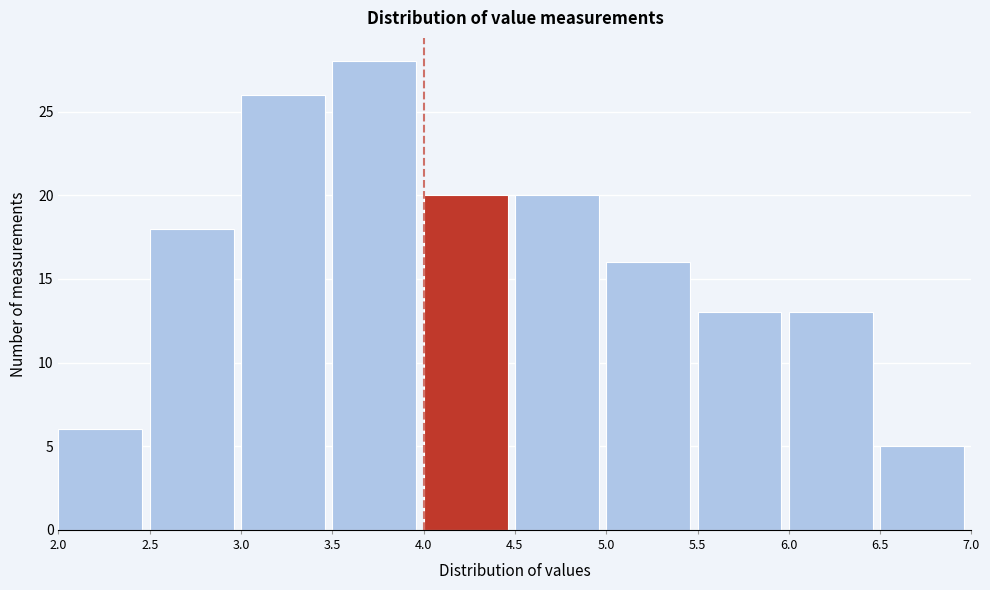

Reading left to right, list every bar in this chart as the range it spans on the x-axis followed by its height. The values are not printed on the chart, so give them approximately, as read against the axis.

2.0 to 2.5: 6
2.5 to 3.0: 18
3.0 to 3.5: 26
3.5 to 4.0: 28
4.0 to 4.5: 20
4.5 to 5.0: 20
5.0 to 5.5: 16
5.5 to 6.0: 13
6.0 to 6.5: 13
6.5 to 7.0: 5